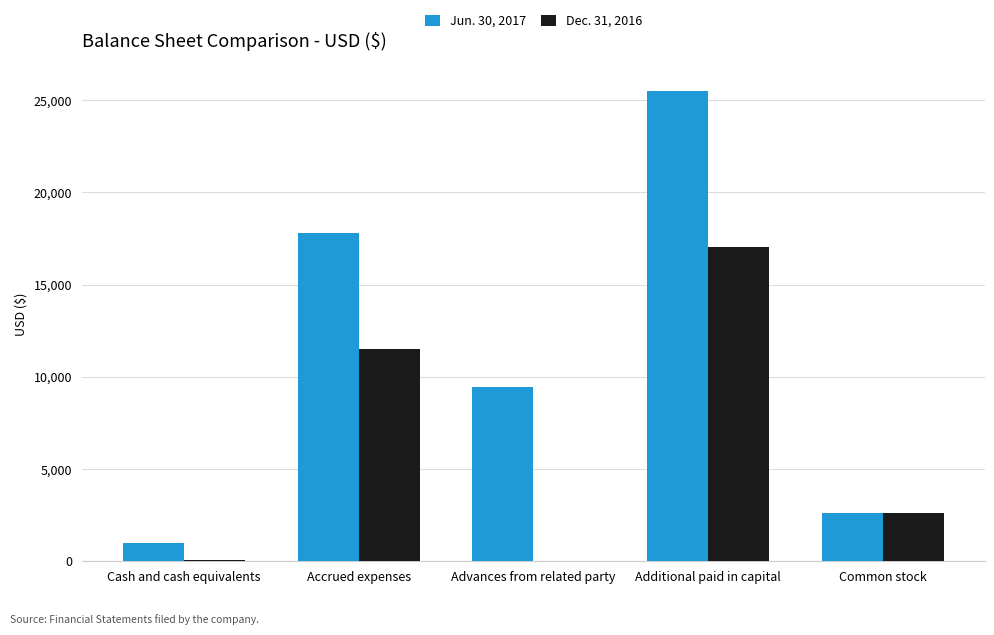

What is the maximum value shown in the chart?

25483